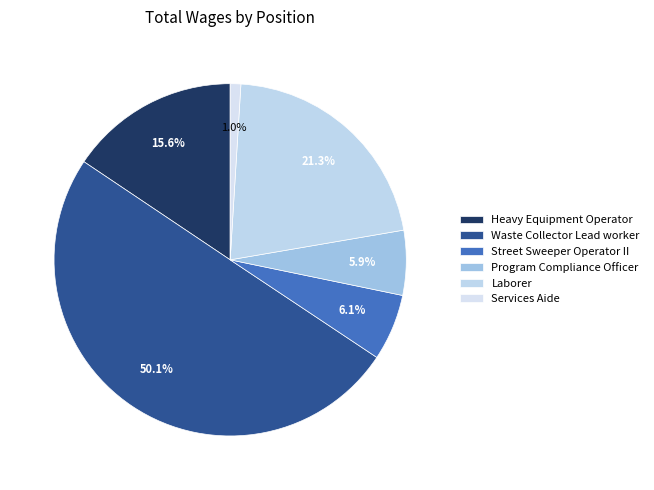

The Laborer slice represents 12% of the pie. True or false?

False